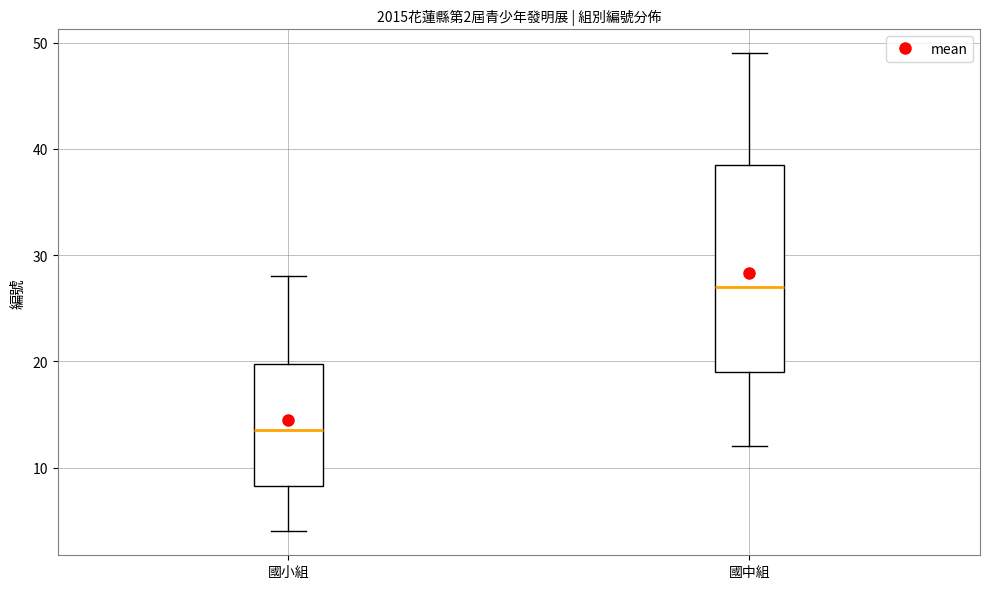

Which box is the tallest, from its lower edge to its upper edge?

國中組